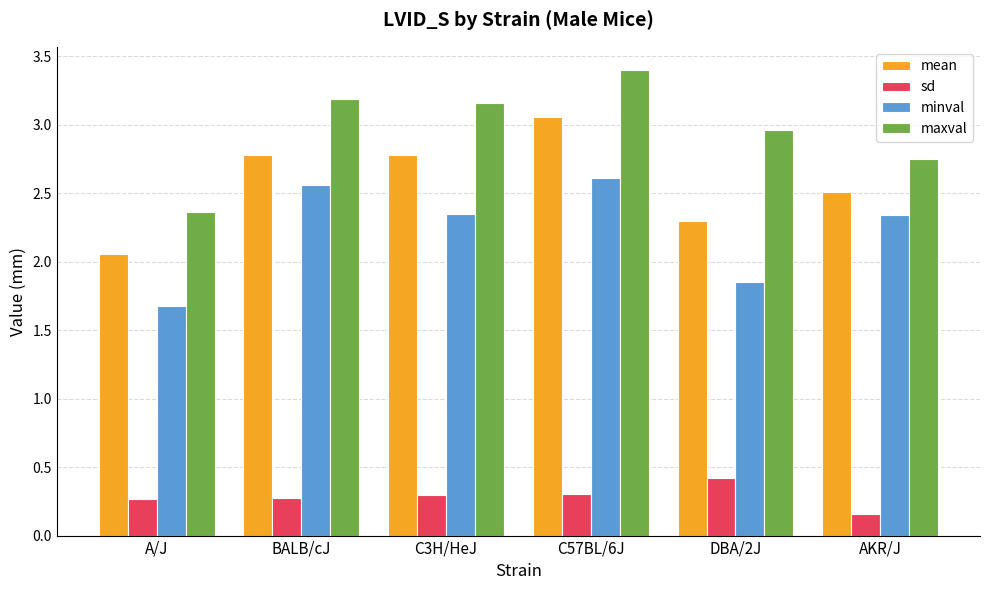

What is the value of the sd bar at the 2nd from the left?

0.3